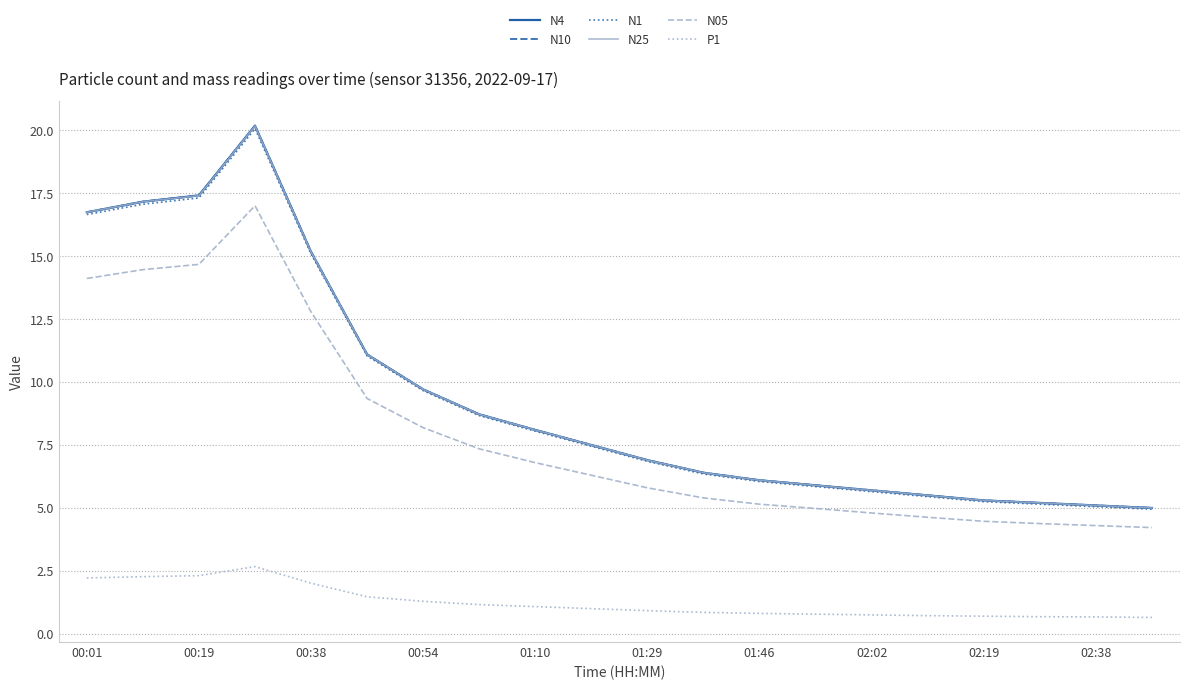

What is the highest value of the N4 series?

20.2